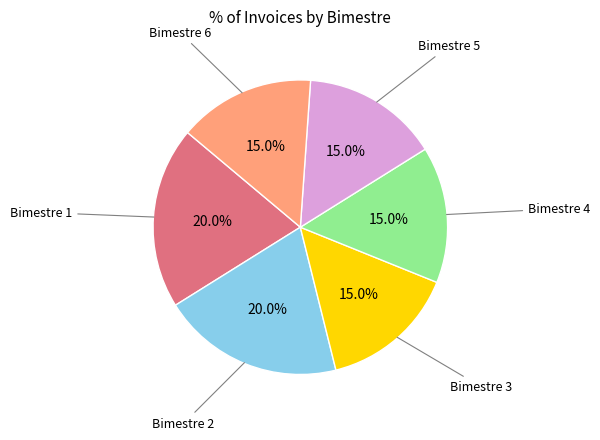

Is there a majority slice in this chart?

No